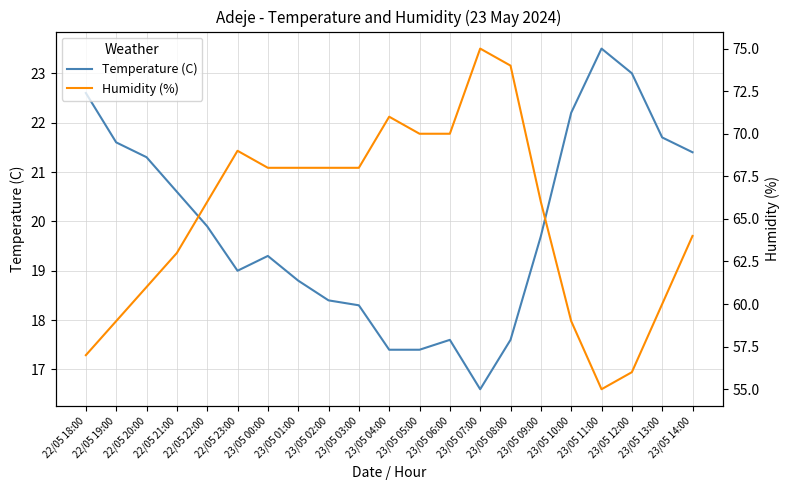

True or false: Temperature (C) has a value of 22.2 at 23/05 10:00.

True